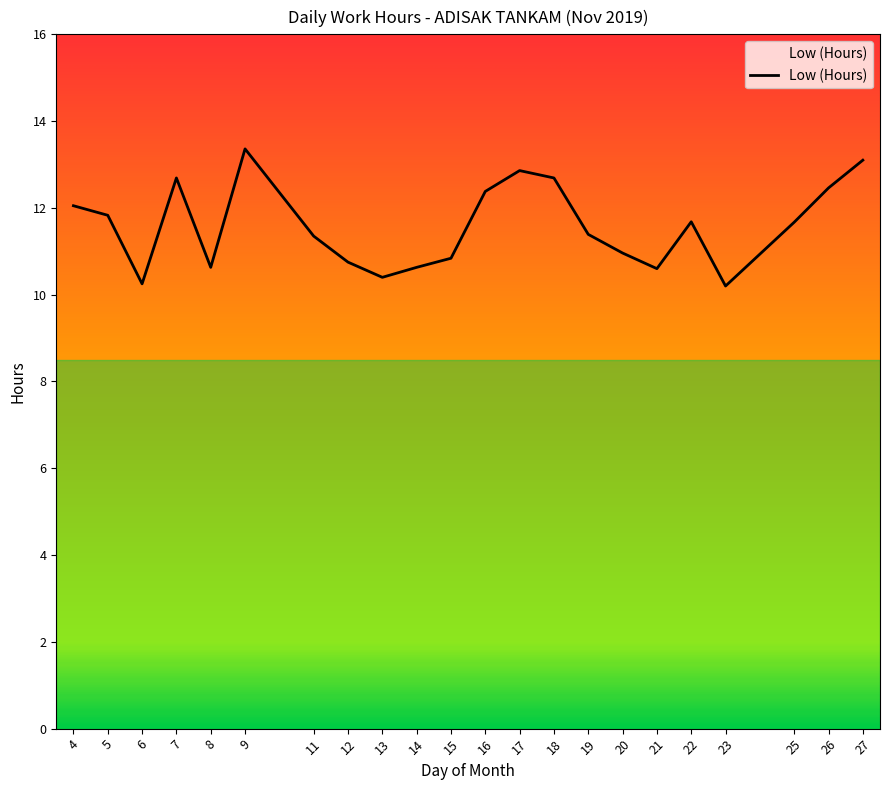

What value does the data have at 22?

11.7